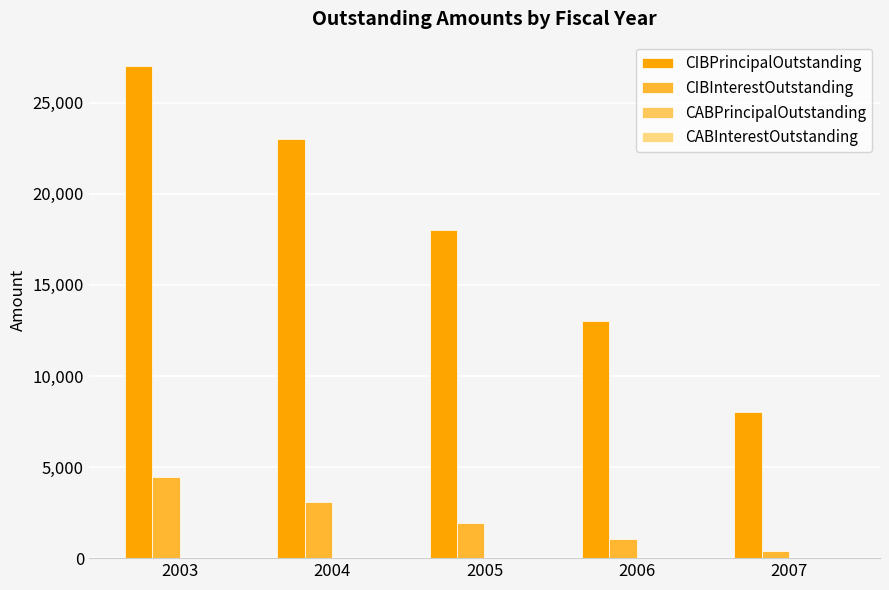

Which series has the largest total across all categories?

CIBPrincipalOutstanding